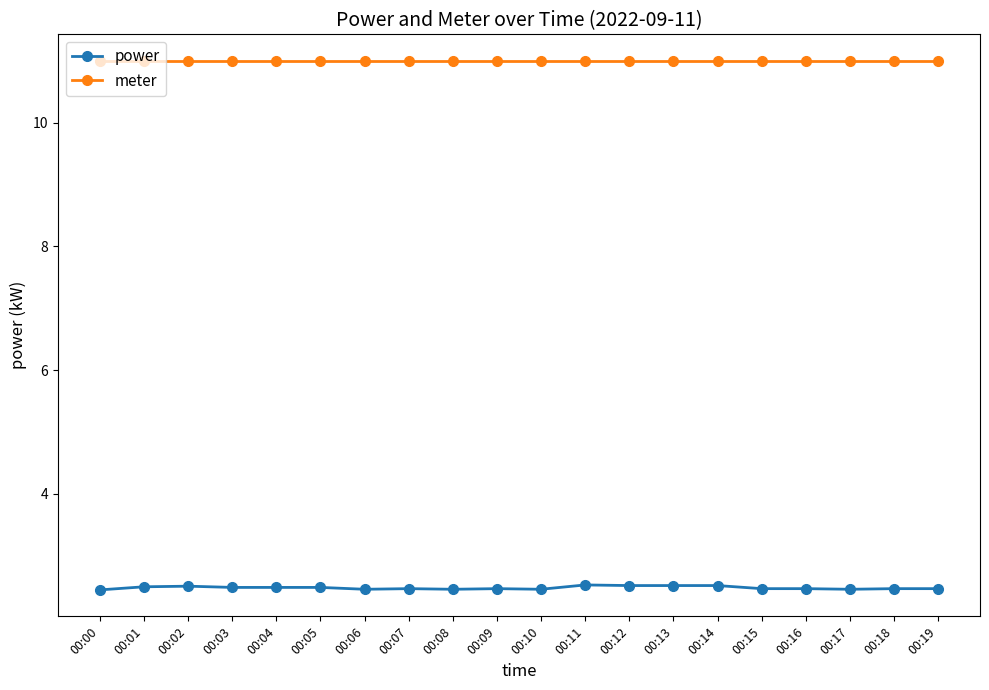

True or false: power and meter cross at least once.

False